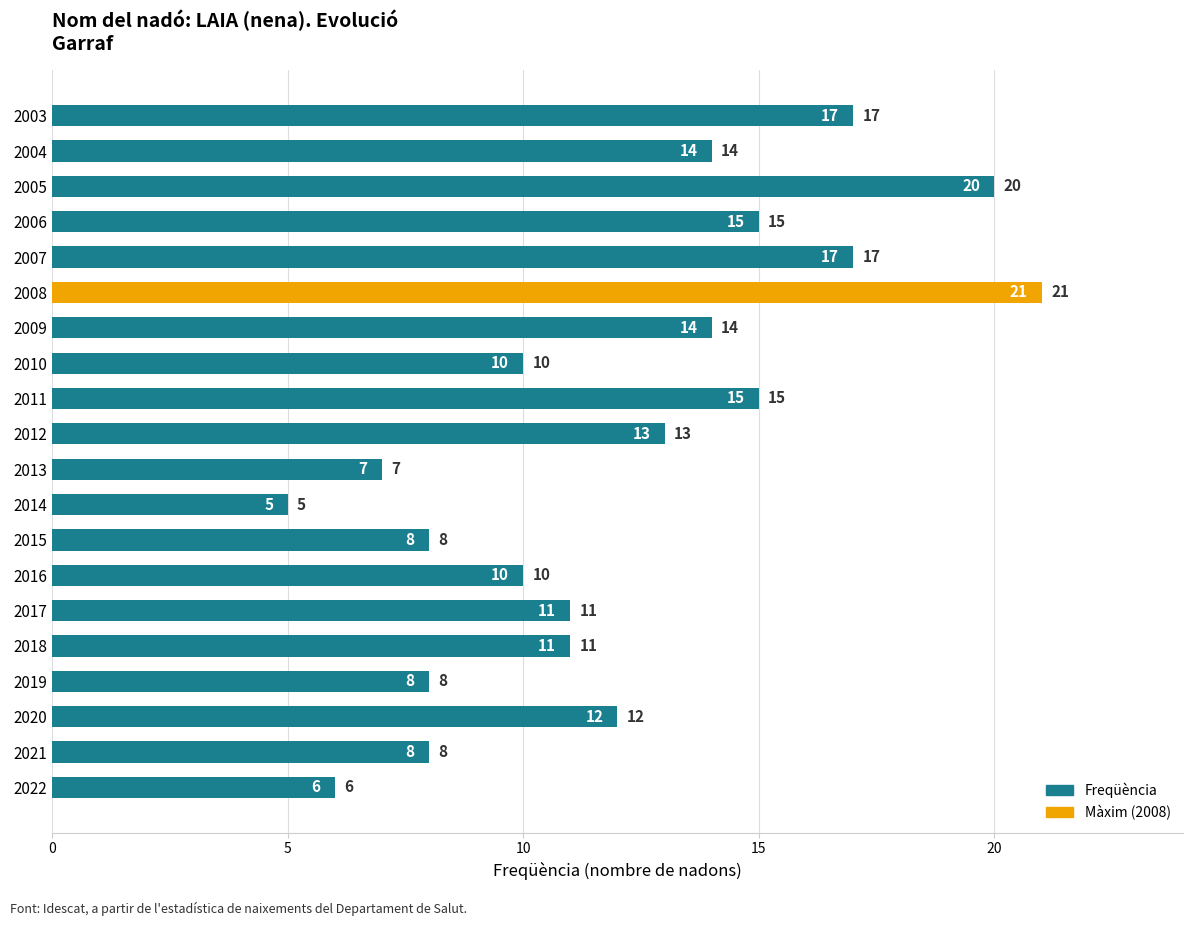

The value at 2019 is 12. True or false?

False